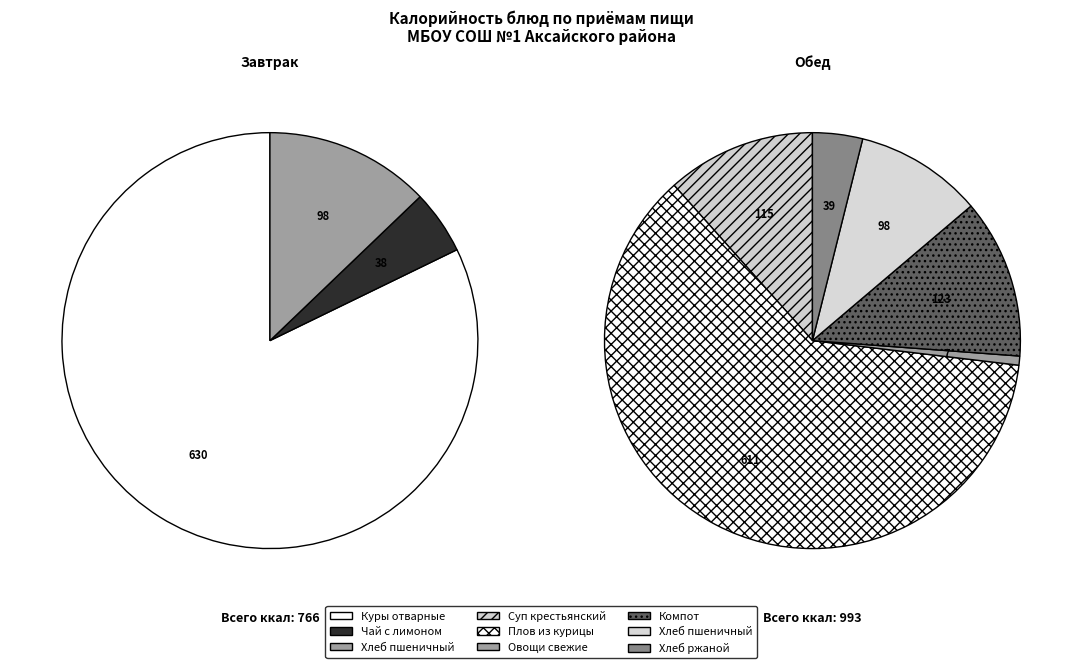

Between Плов из курицы (Обед) and Компот из сухофруктов (Обед), which is larger?

Плов из курицы (Обед)